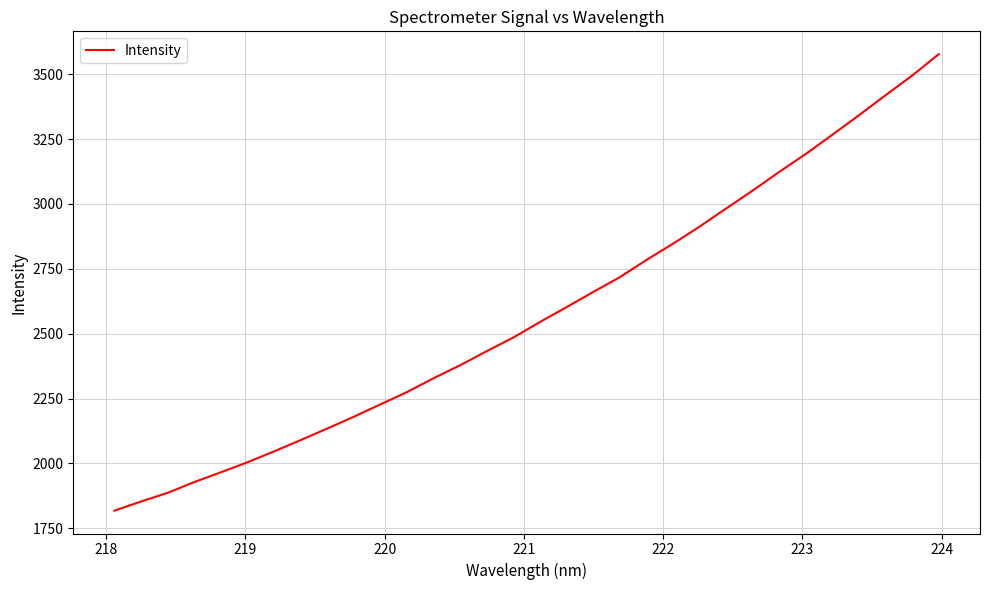

Is this an area chart (filled region under the line)?

No